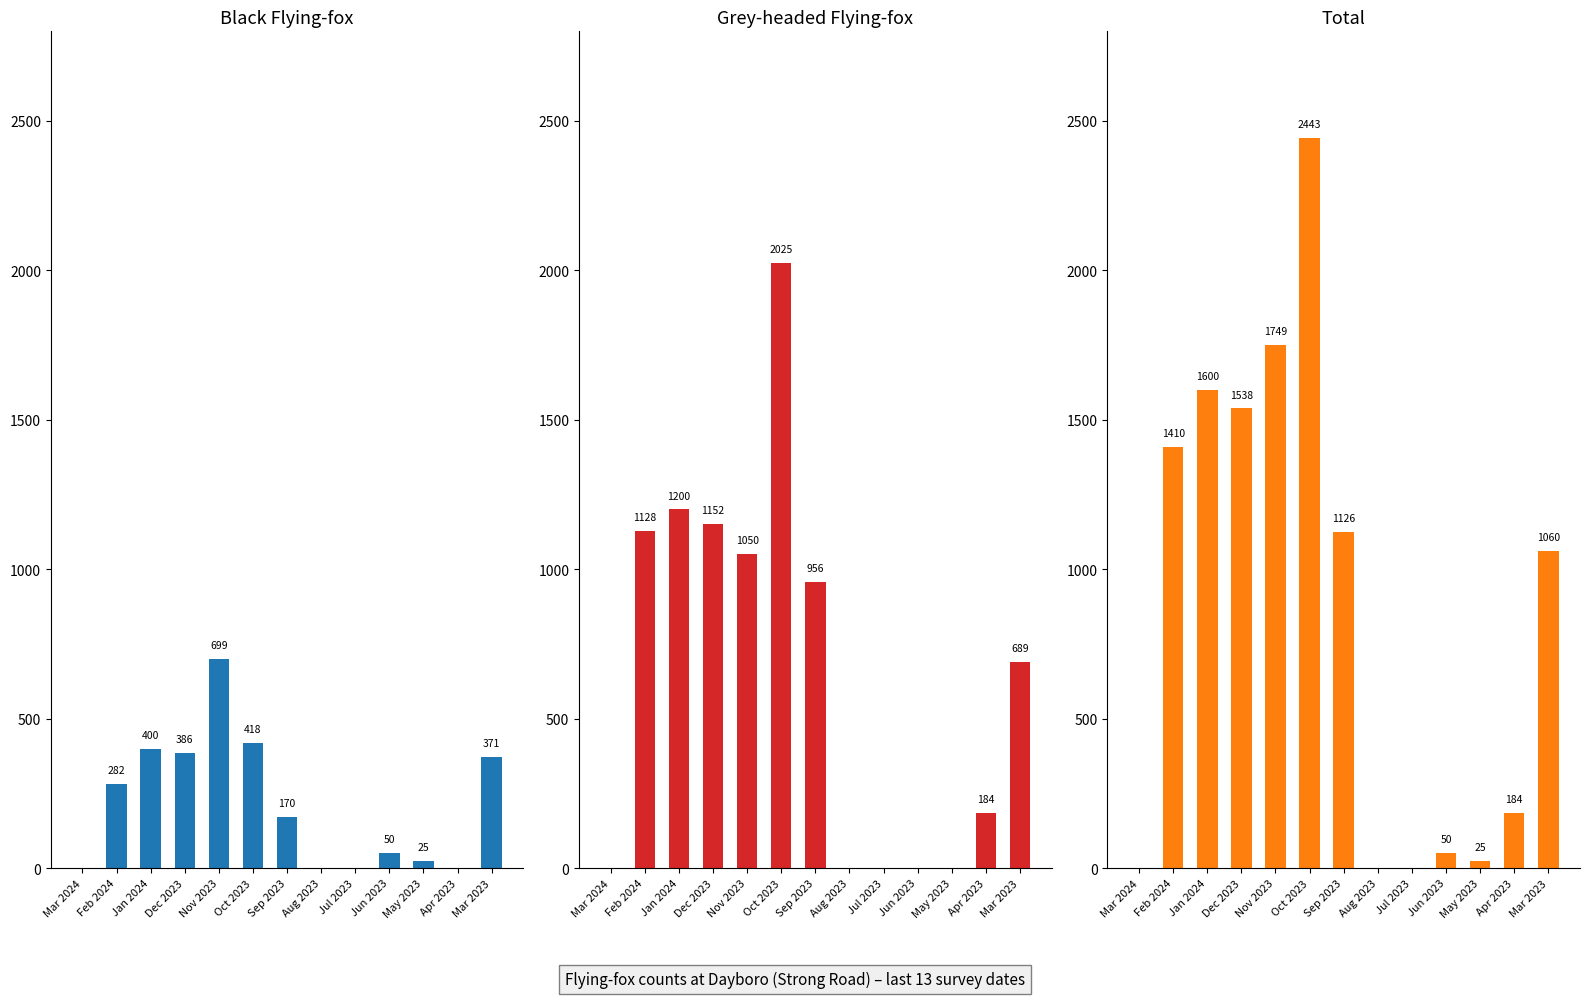

Reading left to right, what are all the values shown in this chart?

Black Flying-fox: Mar 2024=0	Feb 2024=282	Jan 2024=400	Dec 2023=386	Nov 2023=699	Oct 2023=418	Sep 2023=170	Aug 2023=0	Jul 2023=0	Jun 2023=50	May 2023=25	Apr 2023=0	Mar 2023=371
Grey-headed Flying-fox: Mar 2024=0	Feb 2024=1128	Jan 2024=1200	Dec 2023=1152	Nov 2023=1050	Oct 2023=2025	Sep 2023=956	Aug 2023=0	Jul 2023=0	Jun 2023=0	May 2023=0	Apr 2023=184	Mar 2023=689
Total: Mar 2024=0	Feb 2024=1410	Jan 2024=1600	Dec 2023=1538	Nov 2023=1749	Oct 2023=2443	Sep 2023=1126	Aug 2023=0	Jul 2023=0	Jun 2023=50	May 2023=25	Apr 2023=184	Mar 2023=1060